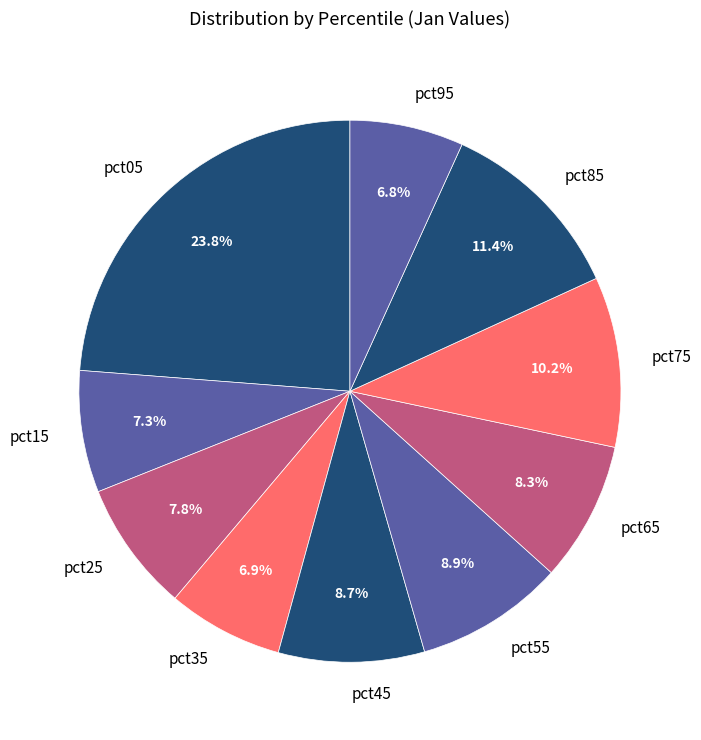

True or false: pct35 accounts for 7% of the total.

True